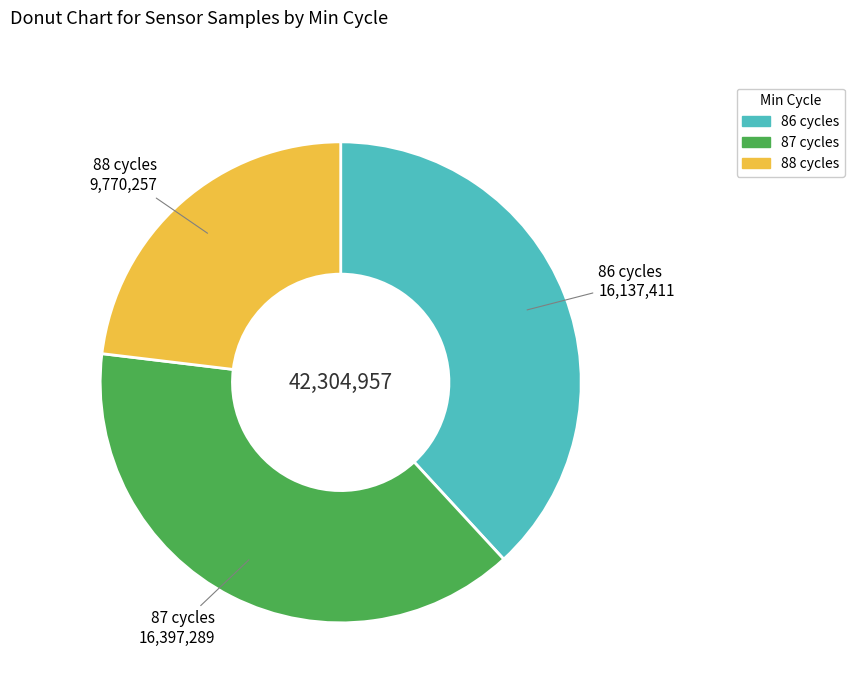

Is there any slice that represents more than half of the pie?

No